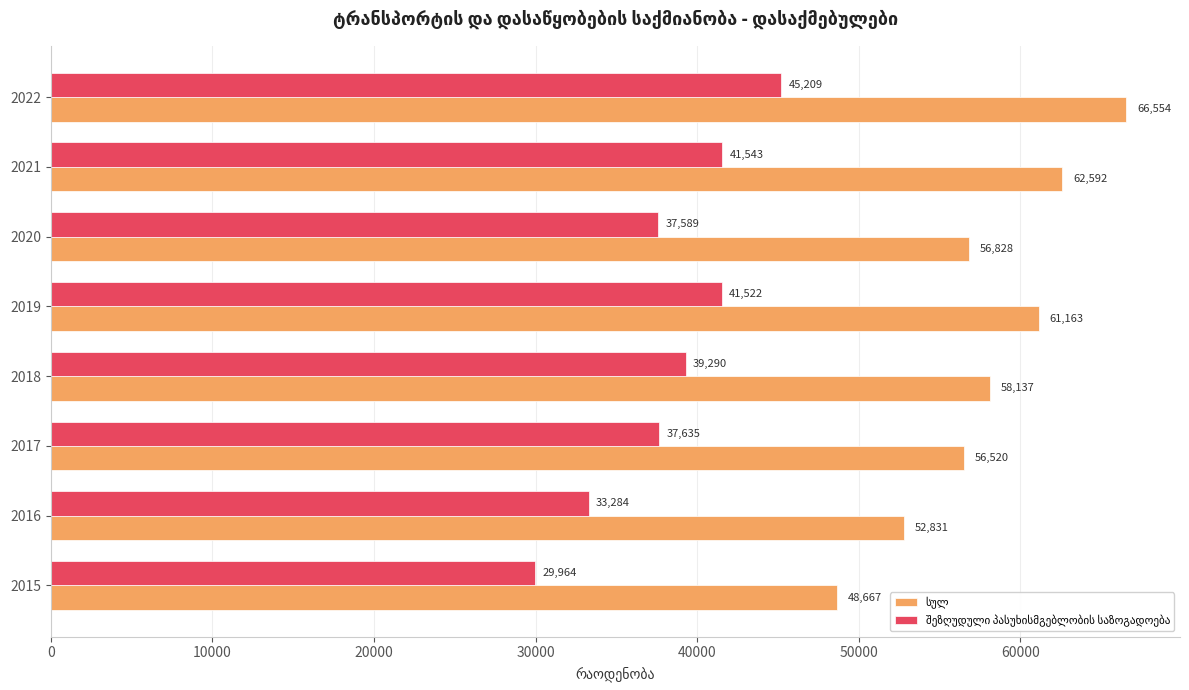

Reading left to right, list all the values displayed in this chart.

სულ: 48667.0	52831.0	56520.0	58137.5	61163.2	56828.0	62592.0	66554.0
შეზღუდული პასუხისმგებლობის საზოგადოება: 29964.0	33284.0	37634.8	39289.6	41521.8	37589.0	41543.0	45209.0